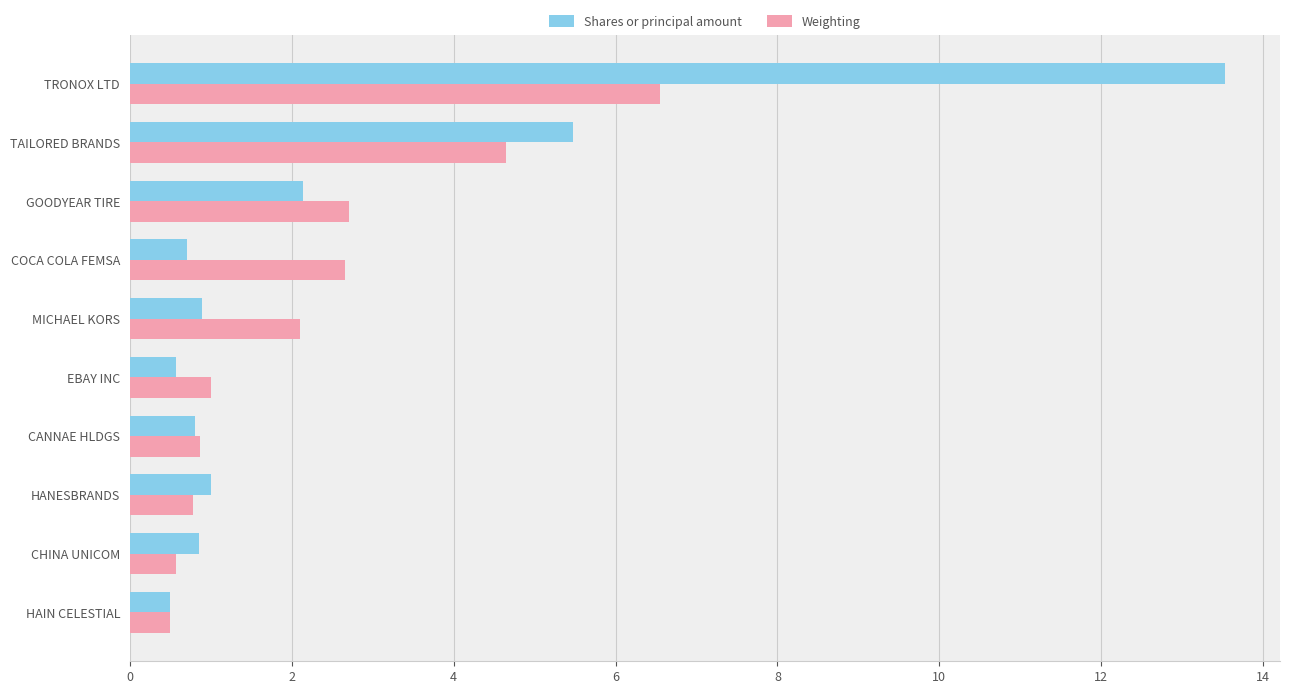

What is the difference between the maximum and minimum values in the Weighting series?

6.1